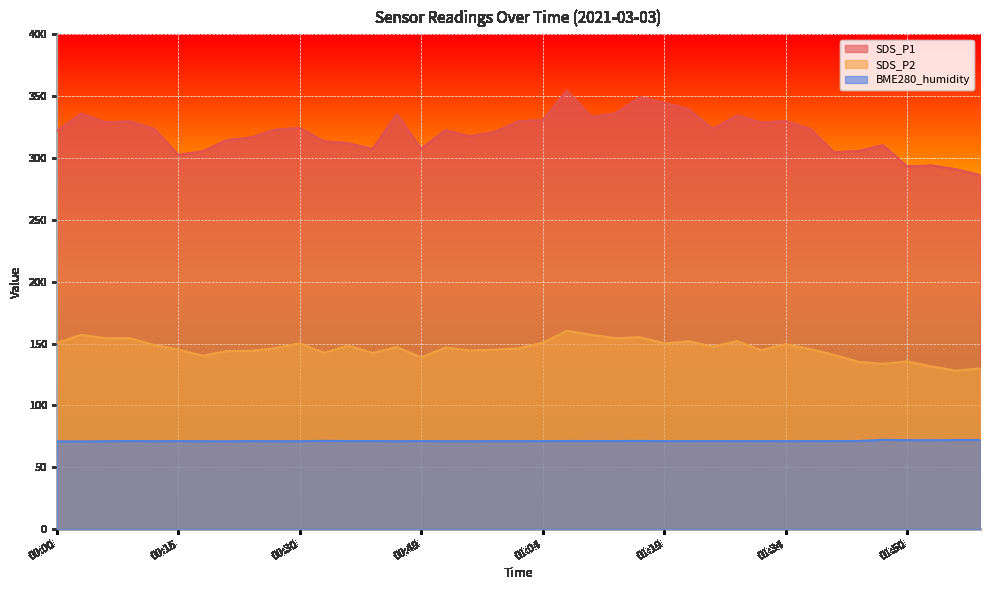

Which category has the highest value in the SDS_P1 series?

01:07